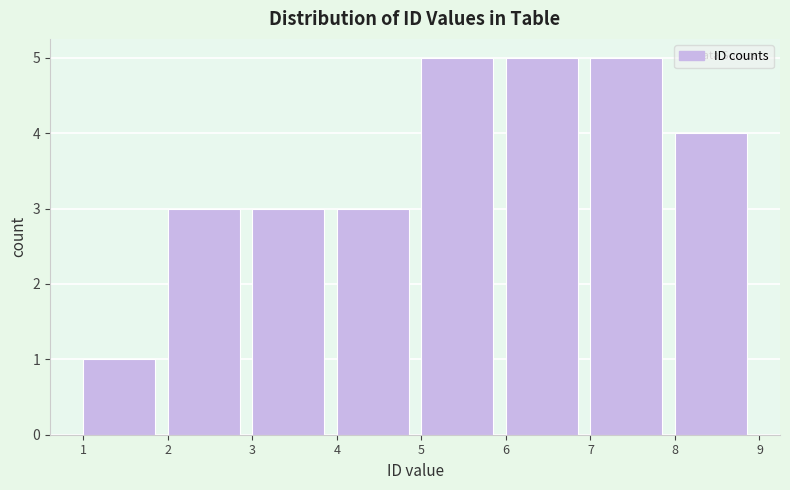

Reading left to right, transcribe this chart: for each bar, give the range it covers on the x-axis and its height. The values are not printed on the chart, so give them approximately, as read against the axis.

1 to 2: 1
2 to 3: 3
3 to 4: 3
4 to 5: 3
5 to 6: 5
6 to 7: 5
7 to 8: 5
8 to 9: 4